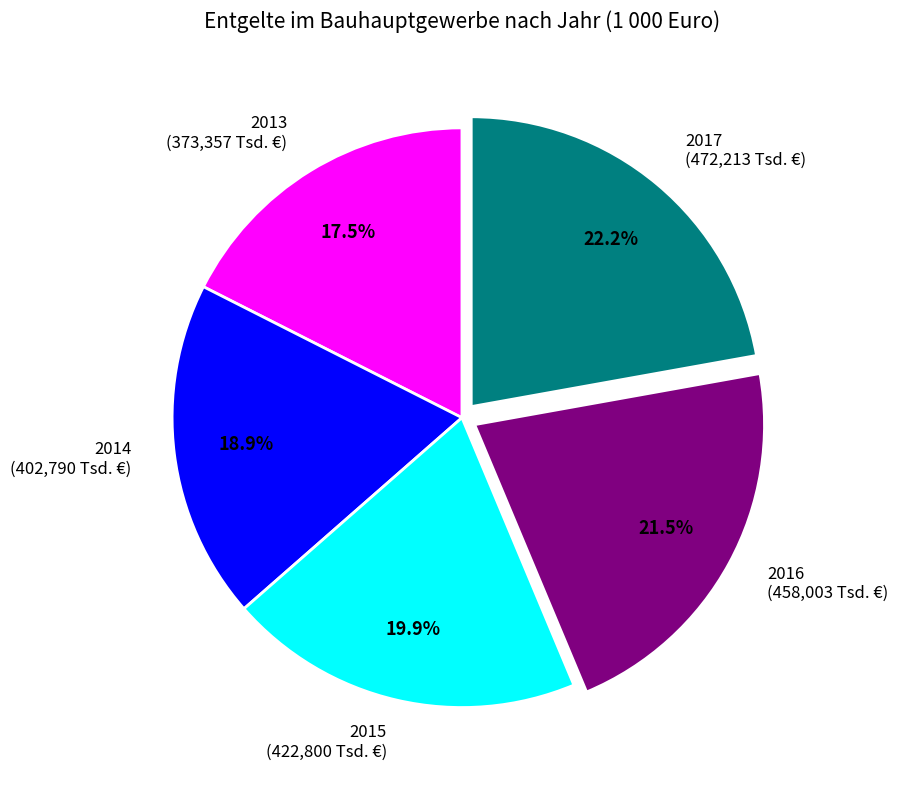

What percentage is NOT represented by 2017?

77.8%